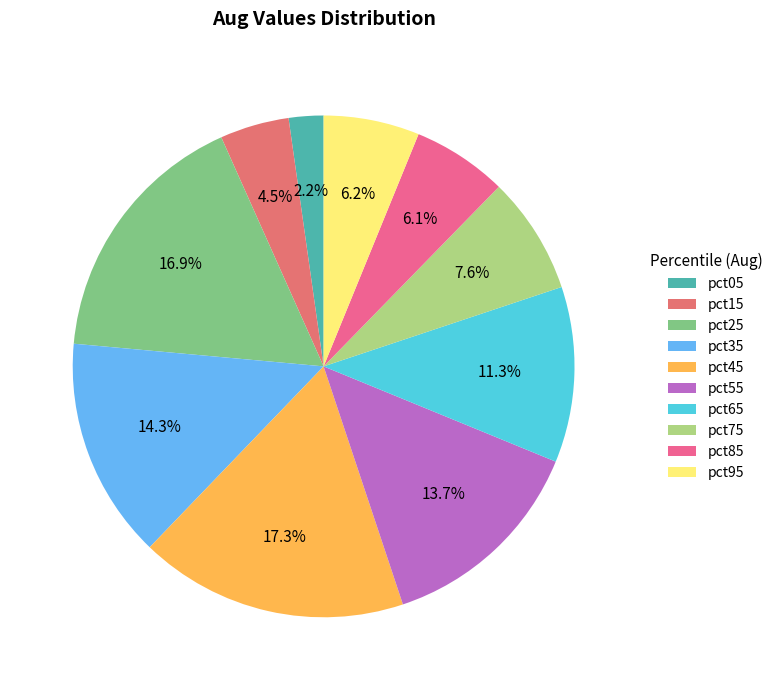

To the nearest percent, what percentage of the pie is pct35?

14%